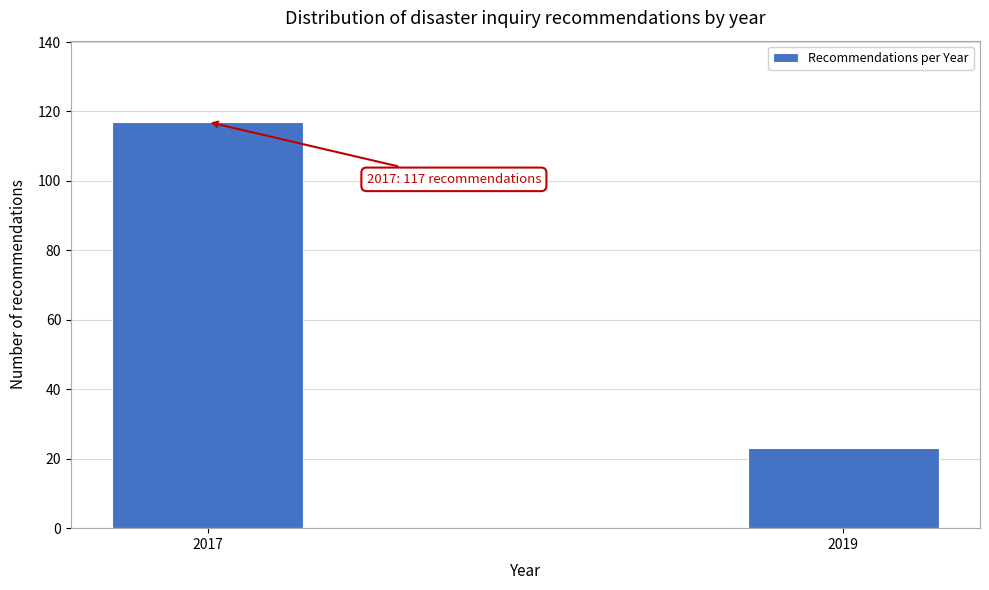

Reading left to right, transcribe all the data shown in this chart.

117	23